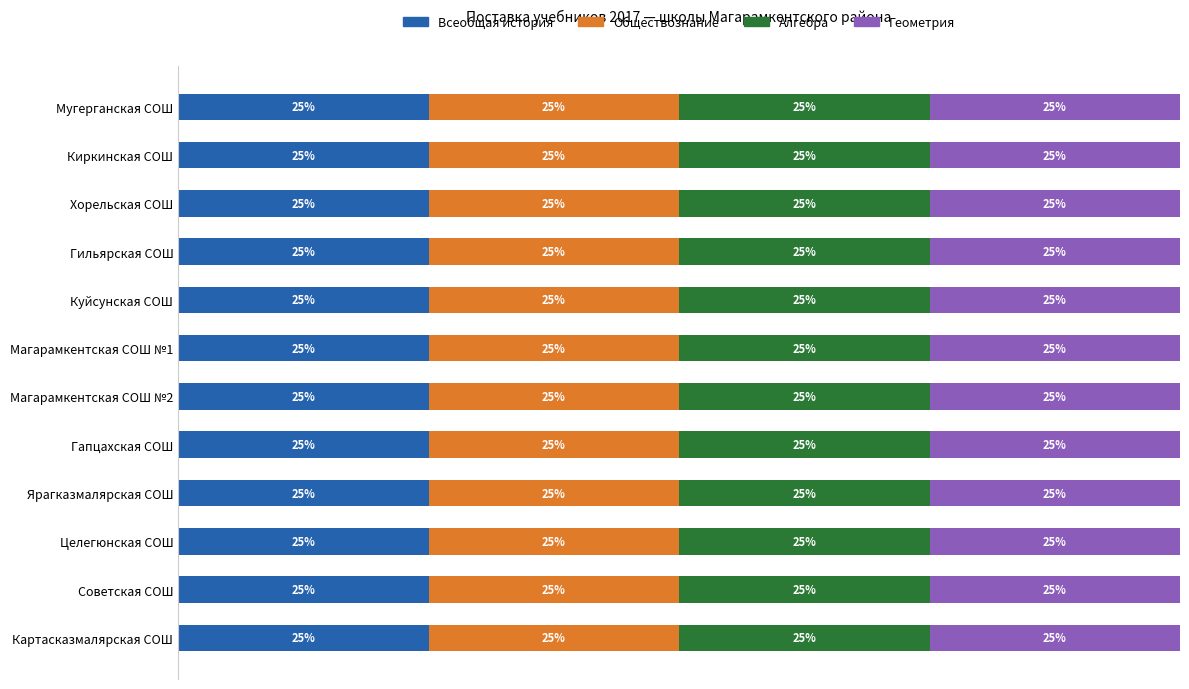

Rank the series at Куйсунская СОШ from highest to lowest value.

Всеобщая история, Обществознание, Алгебра, Геометрия